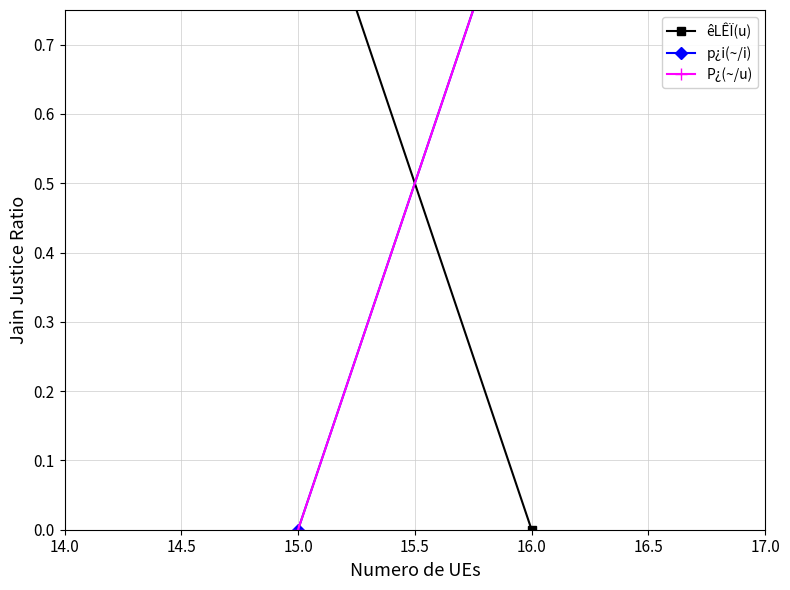

Reading right to left, what are all the values shown in this chart?

êLÊÏ(u): 0	1
p¿i(~/i): 1	0
P¿(~/u): 1	0